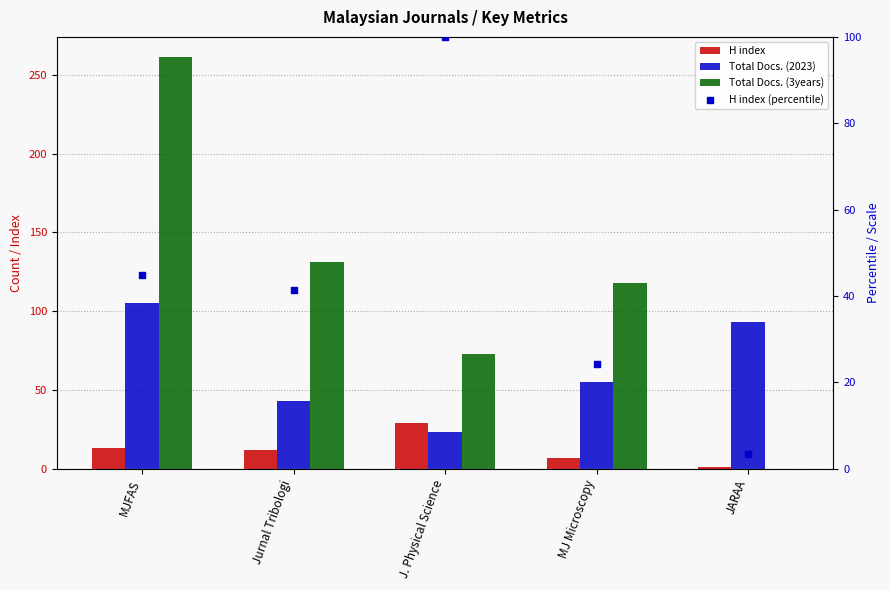

Which series reaches the maximum Y coordinate?

Total Docs. (3years)